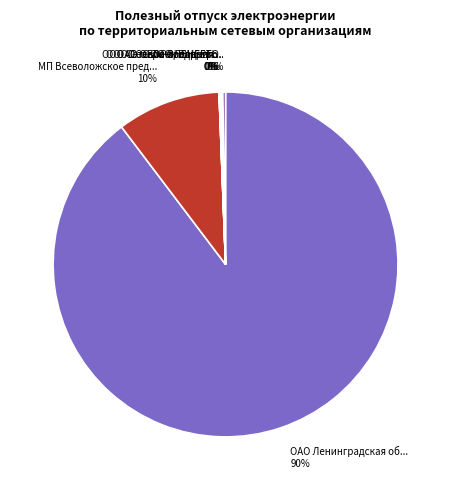

To the nearest percent, what is the average slice percentage?

14%